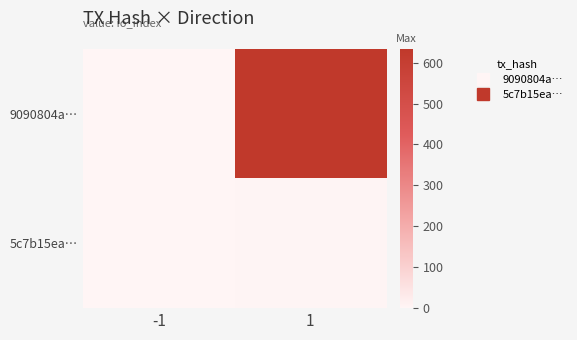

At which category is the sum across all series the highest?

1